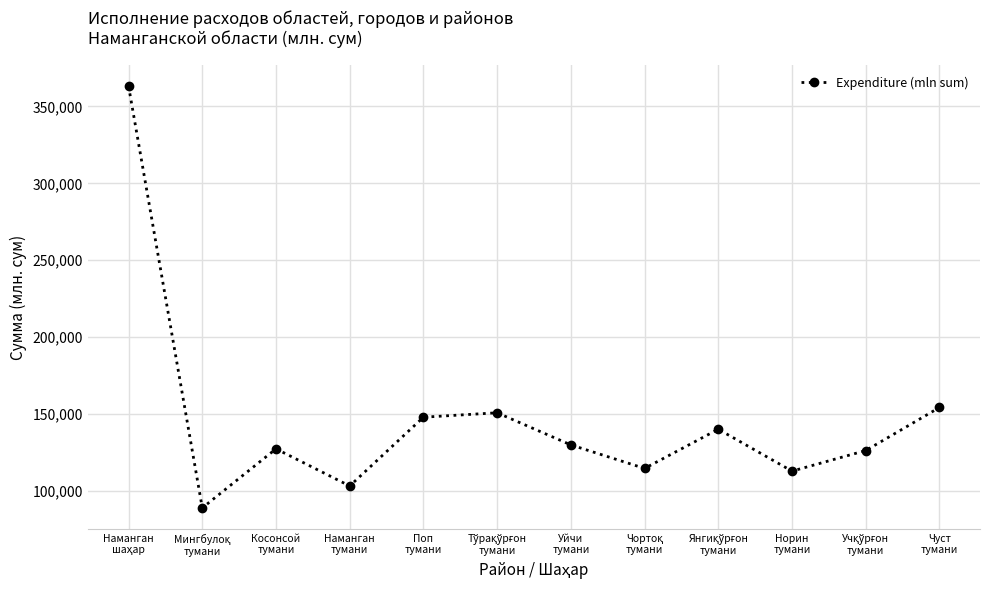

How many lines are shown in the chart?

1